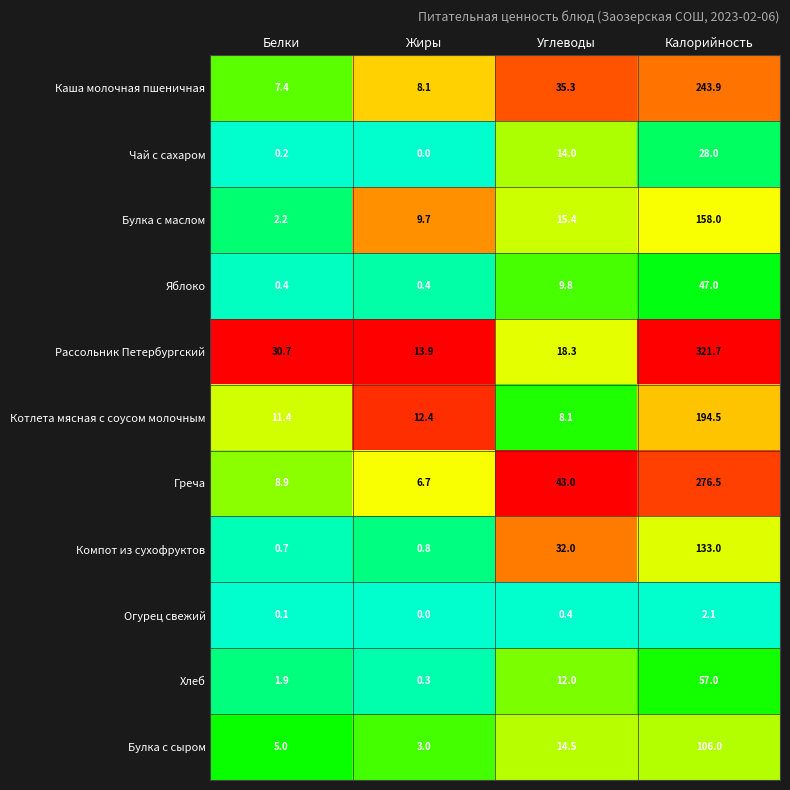

How many categories are shown in the chart?

4